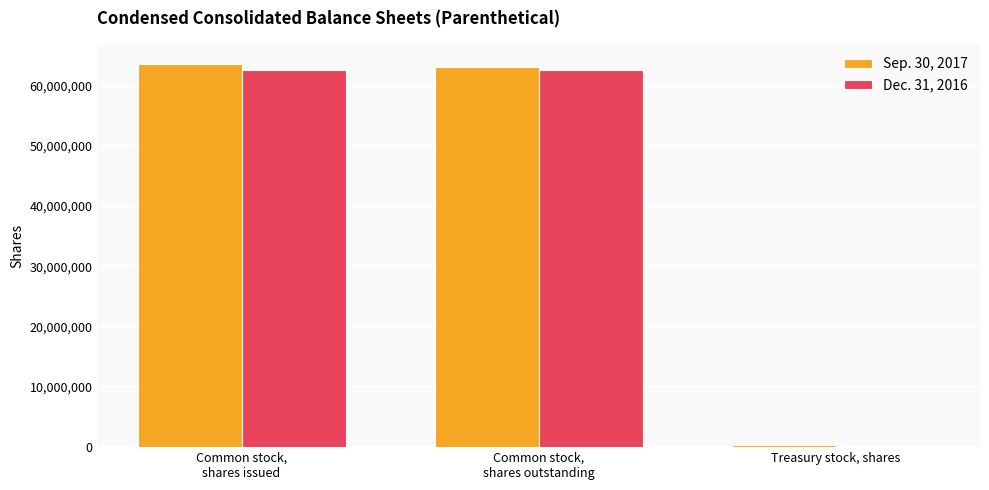

Where does the Sep. 30, 2017 series first go above 63151870?

Common stock,
shares issued